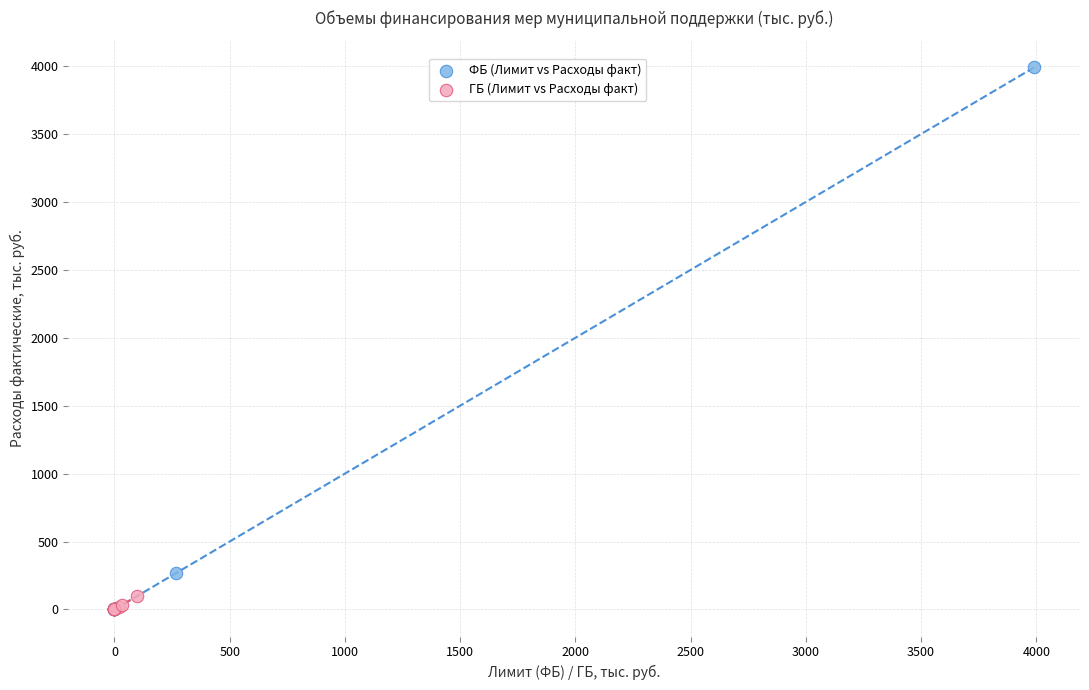

Which series reaches the maximum Y coordinate?

ФБ (Лимит vs Расходы факт)